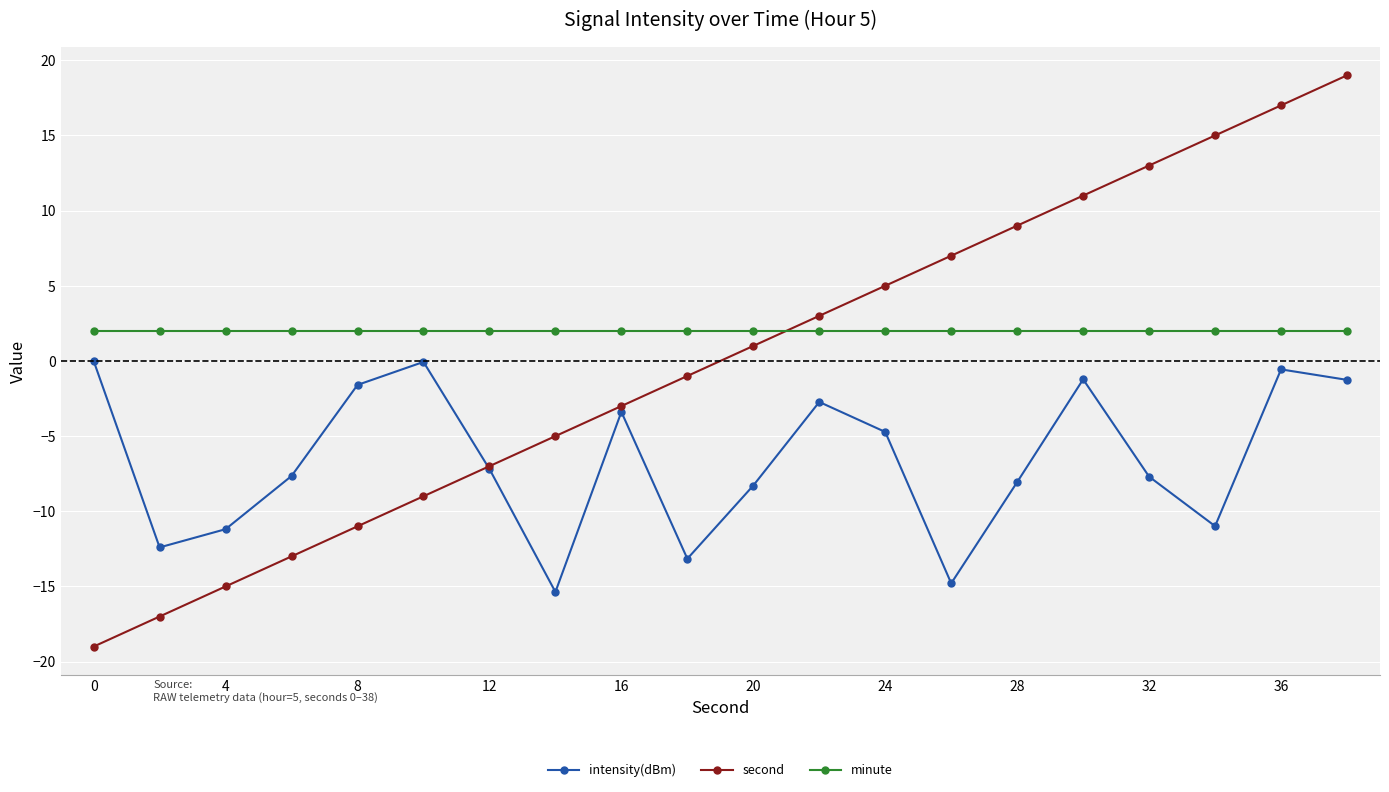

What is the highest value of the minute series?

2.0